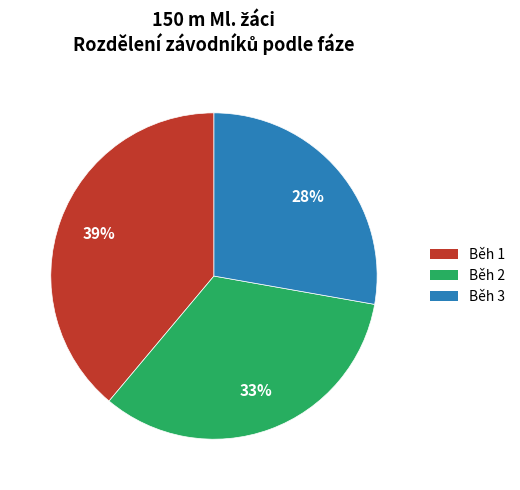

Is there a majority slice in this chart?

No